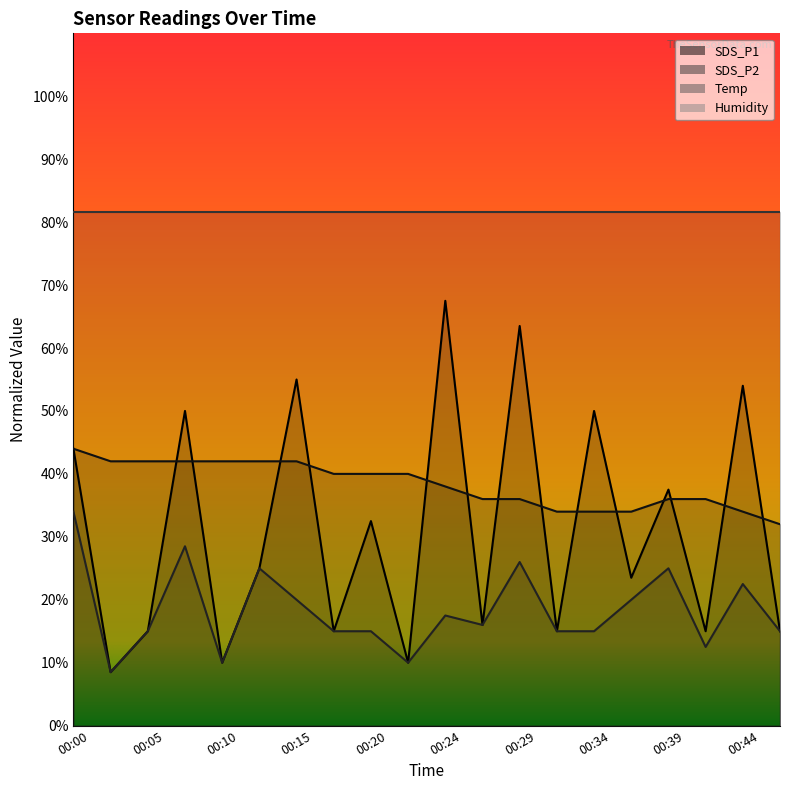

Which series has the largest range (max minus min)?

SDS_P1